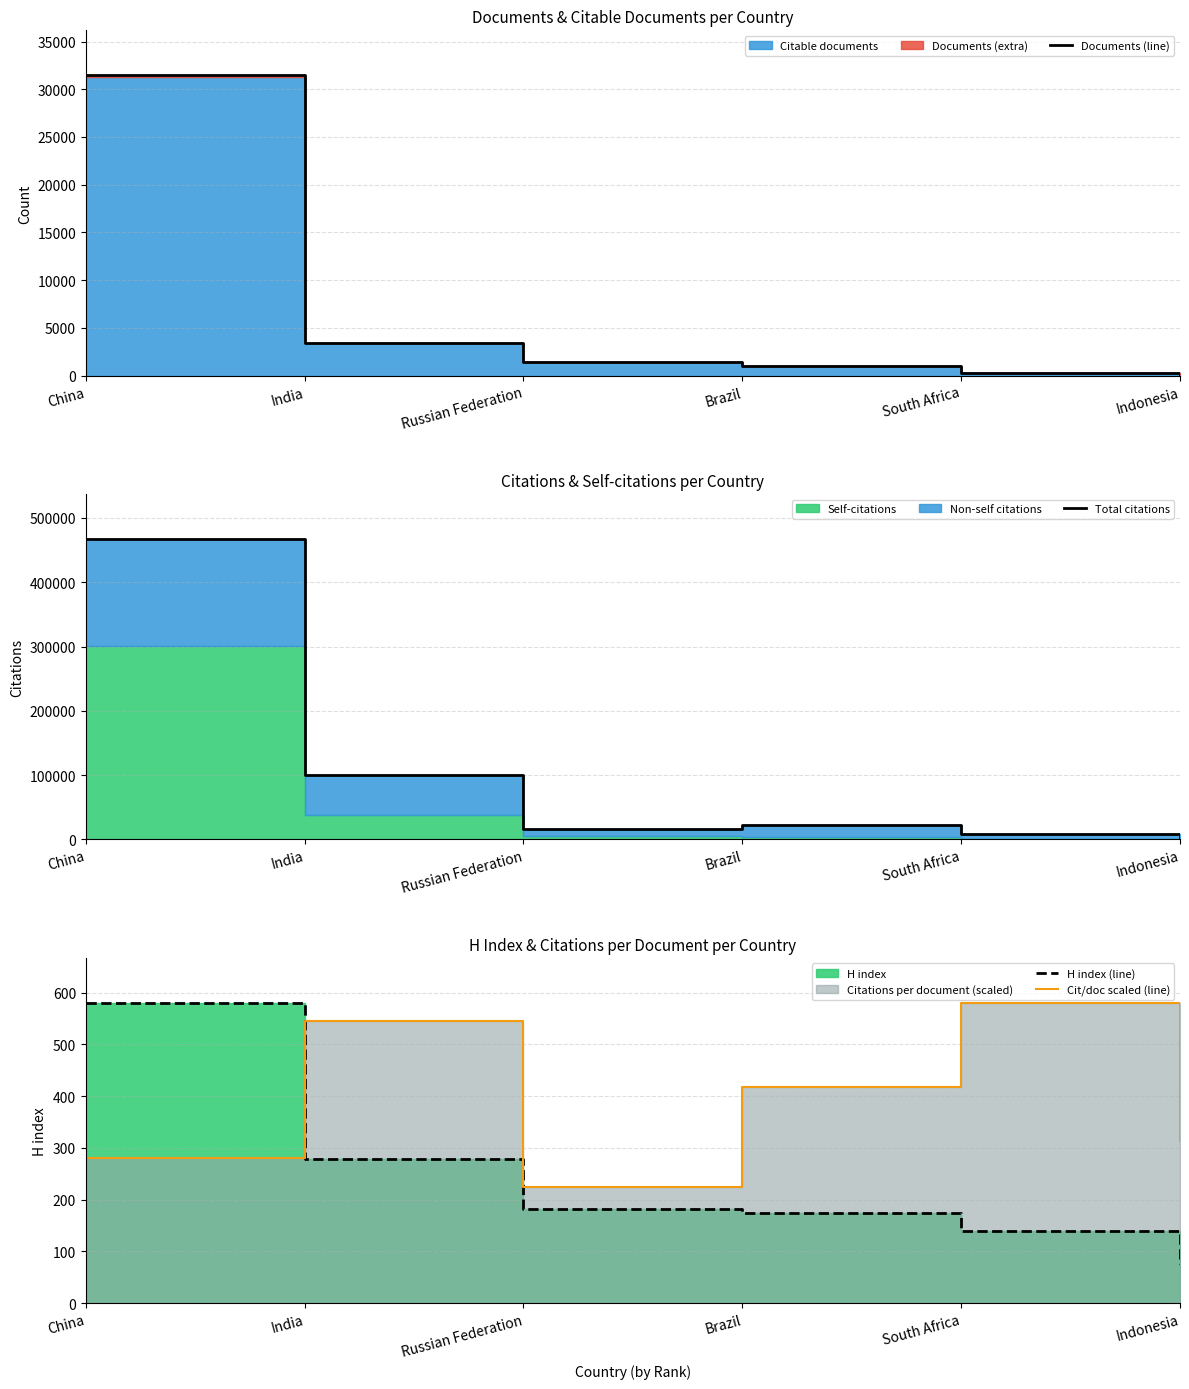

Reading right to left, what are all the values shown in this chart?

Documents (line): 103.0	288.0	1020.0	1397.0	3462.0	31453.0
Total citations: 1709.0	8864.0	22656.0	16713.0	100216.0	466890.0
H index (line): 76.0	139.0	175.0	182.0	279.0	580.0
Cit/doc scaled (line): 312.6	580.0	418.5	225.4	545.5	279.6